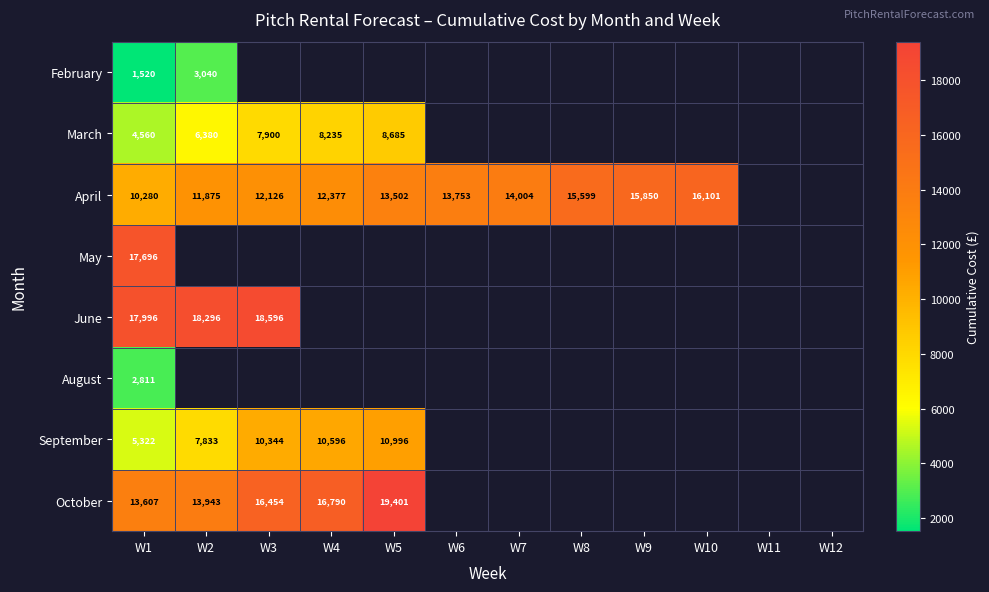

What is the spread (max minus min) of values at W2?

15255.7